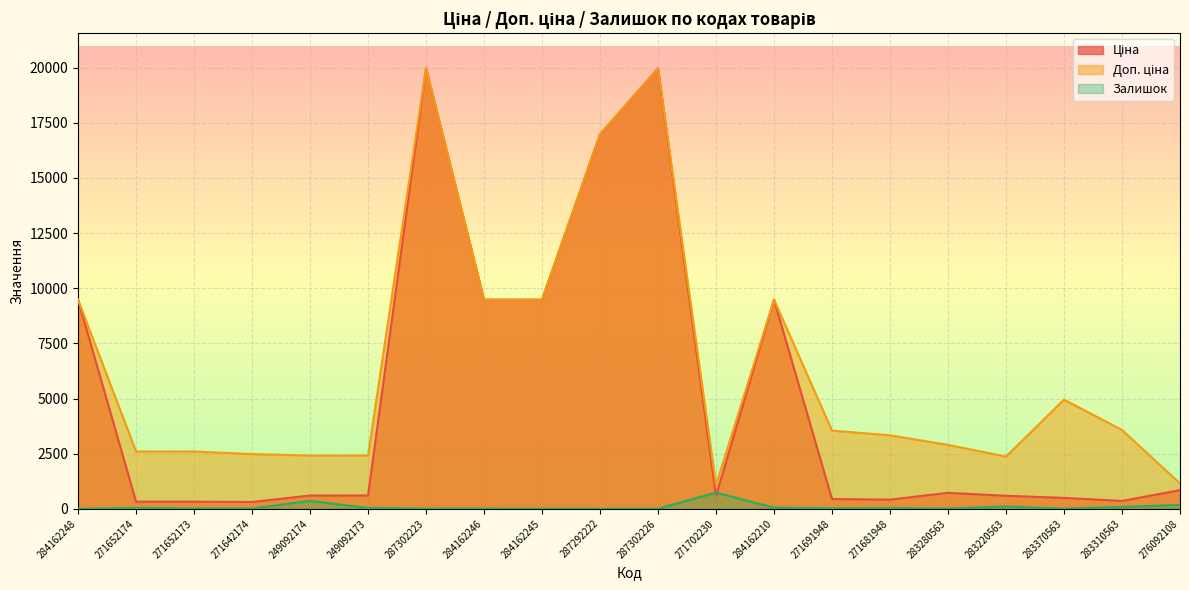

What is the difference between the highest and lowest values at 284162245?

9480.1